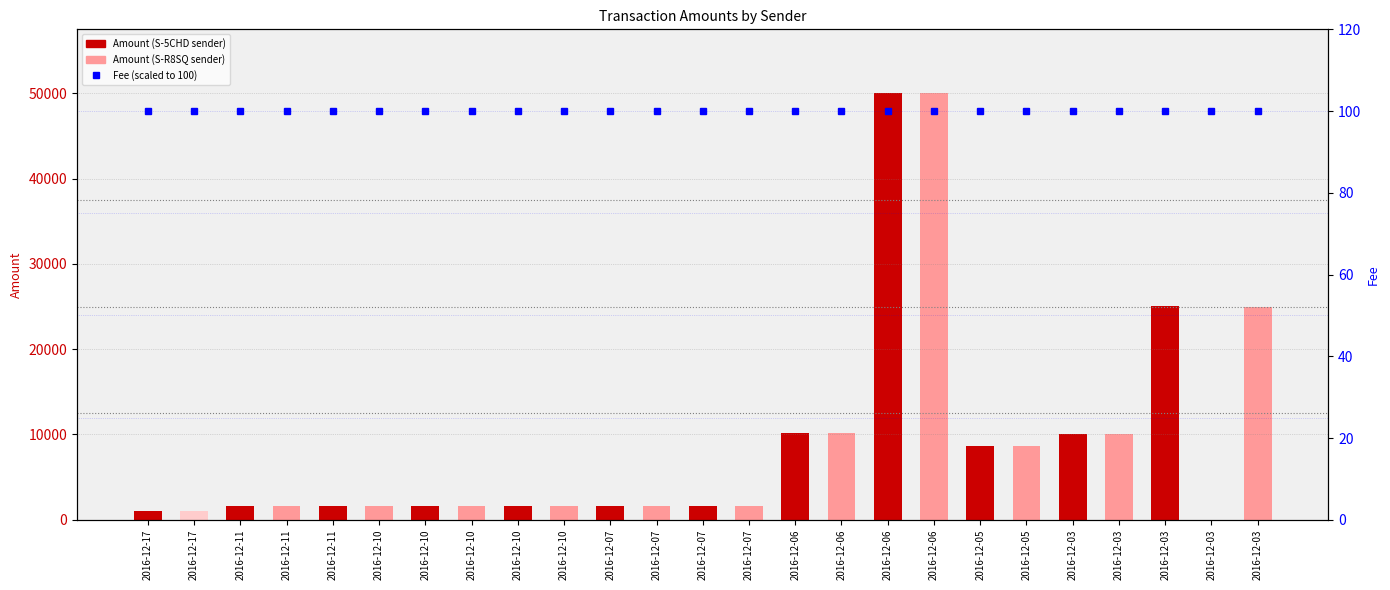

At 2016-12-07, list the series in order from largest to smallest.

Amount, Fee (scaled)